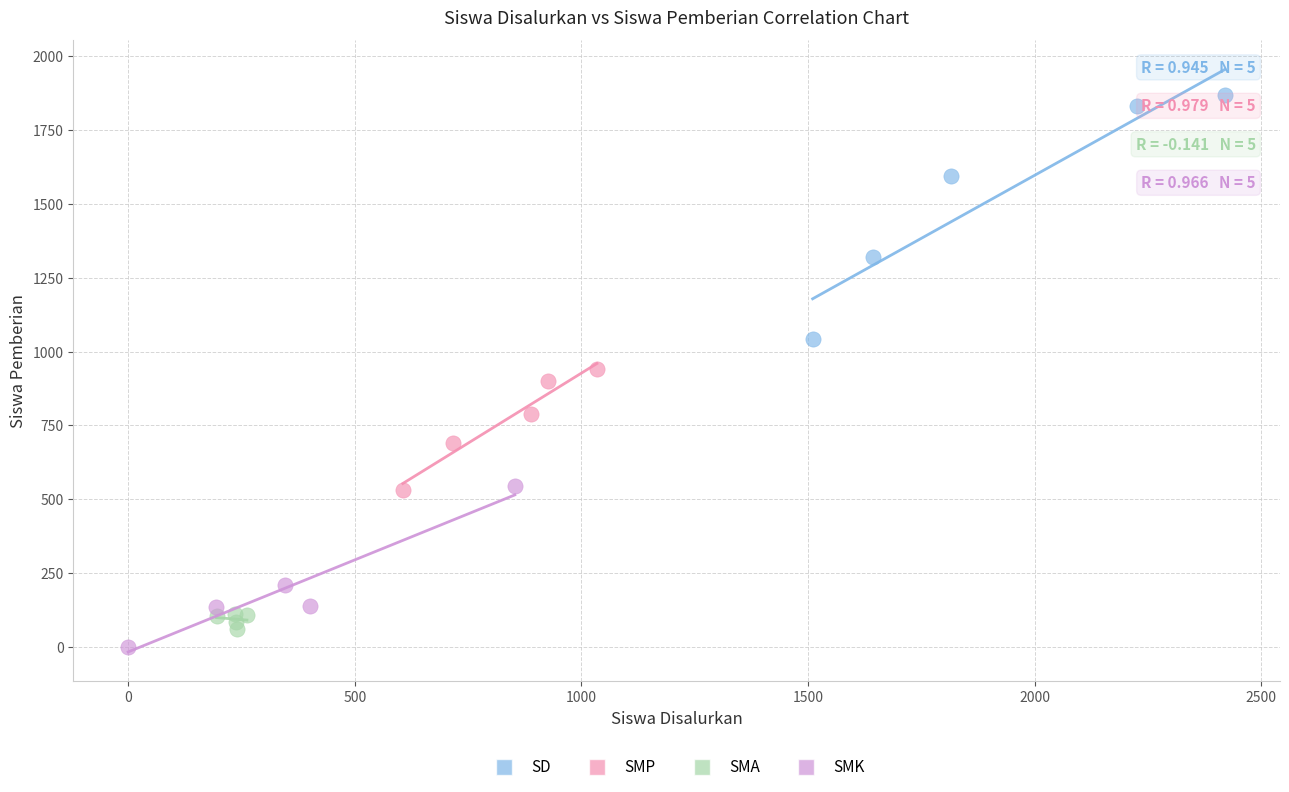

Which series has the largest Y range (max minus min)?

SD